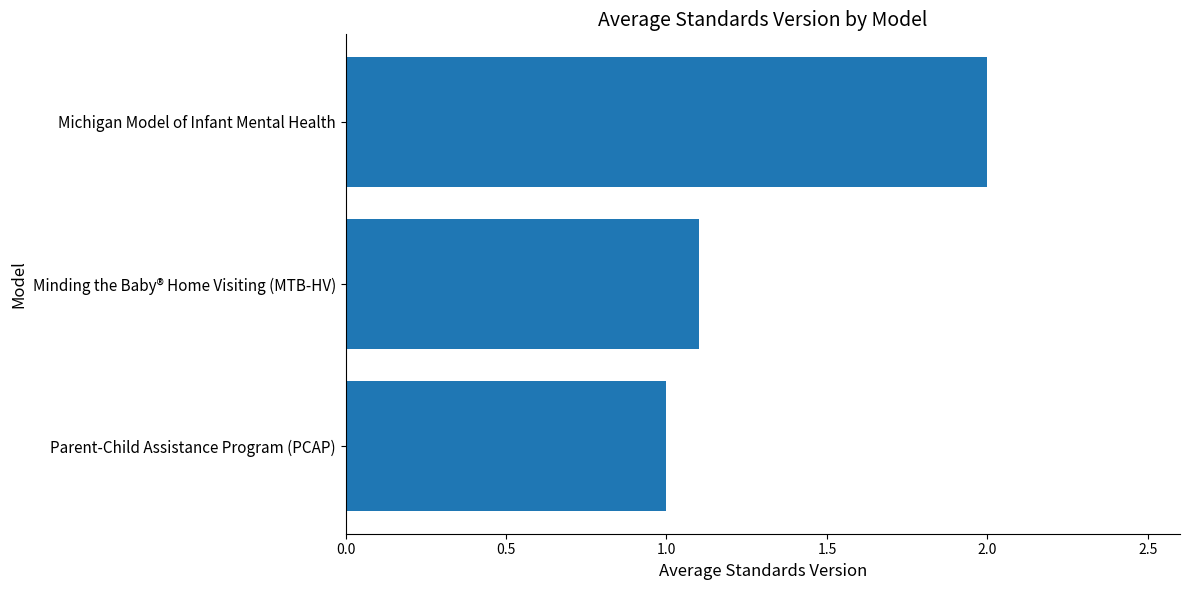

What is the change in value from Parent-Child Assistance Program (PCAP) to Michigan Model of Infant Mental Health?

+1.0